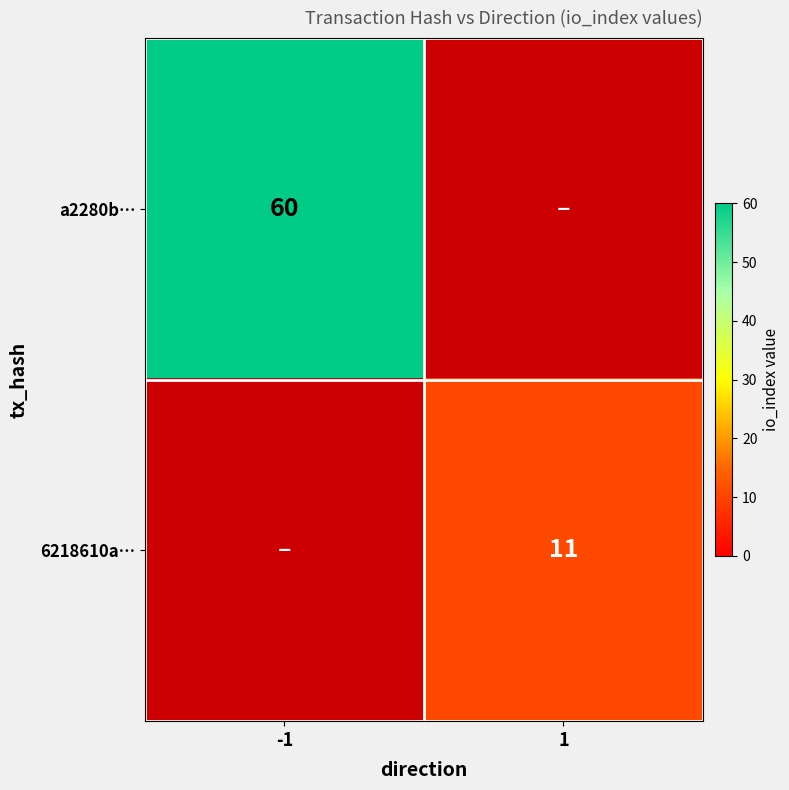

The a2280b… series shows 60 at -1. True or false?

True